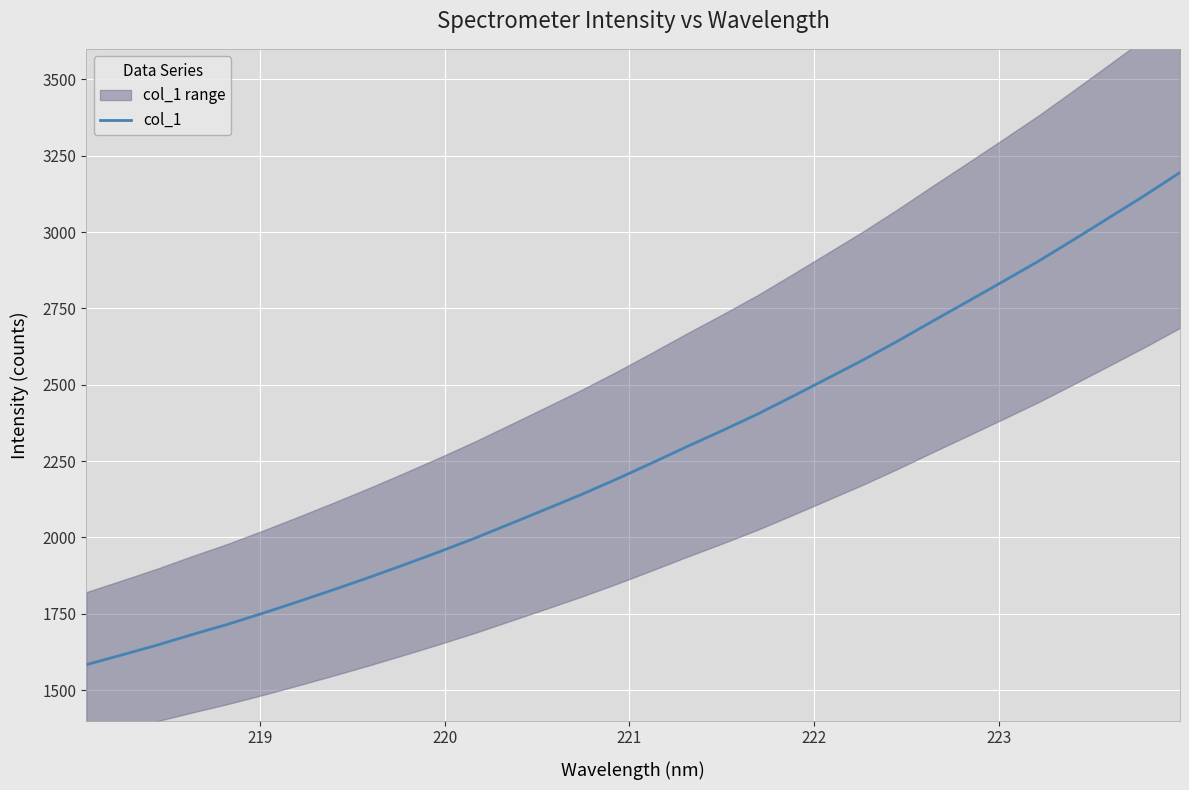

What is the maximum value for col_1?

3195.1